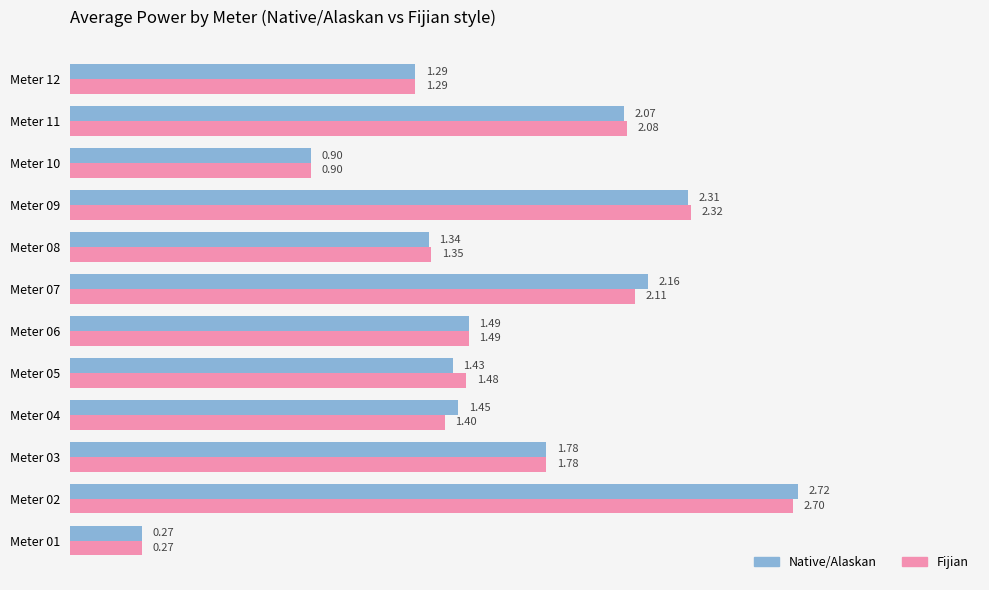

Which series has the largest range (max minus min)?

Native/Alaskan